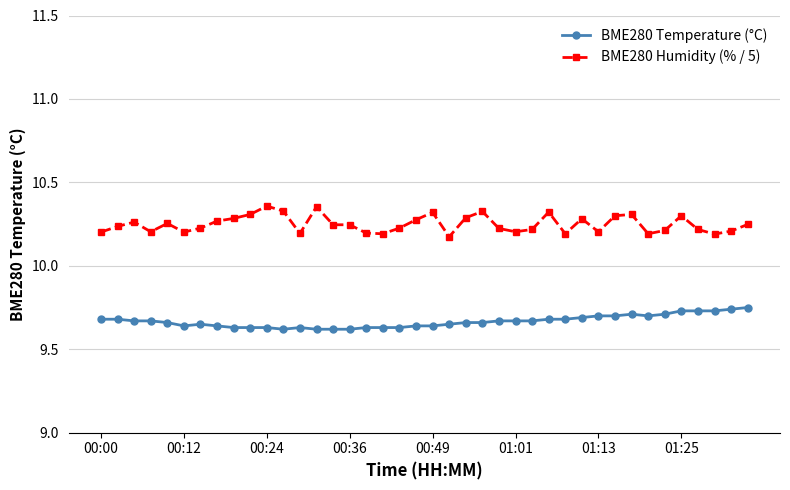

Which series has the widest spread of values?

BME280 Humidity (% / 5)